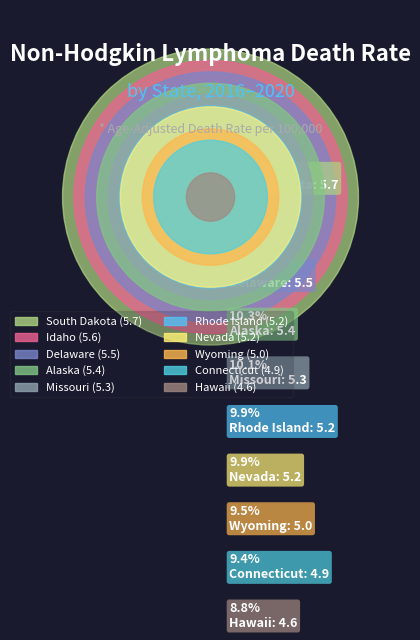

Do Delaware and Alaska together represent more than half of the pie?

No